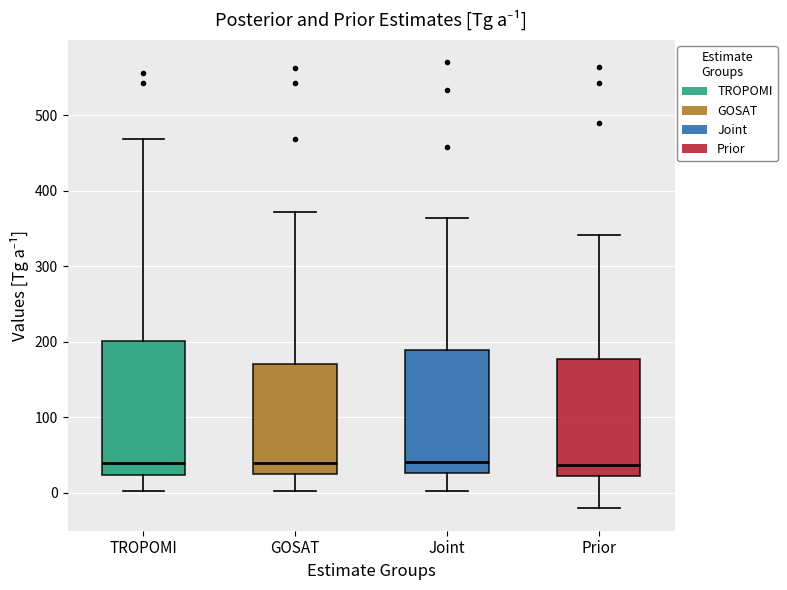

Reading left to right, transcribe this box plot: for each box, give where its median line is, the range the box spans, and where its two whiskers end, as read against the y-axis. The values are not printed on the chart, so give them approximately, as read against the axis.

TROPOMI: median 40, box 20 to 200, whiskers 0 to 470
GOSAT: median 40, box 20 to 170, whiskers 0 to 370
Joint: median 40, box 30 to 190, whiskers 0 to 360
Prior: median 40, box 20 to 180, whiskers -20 to 340